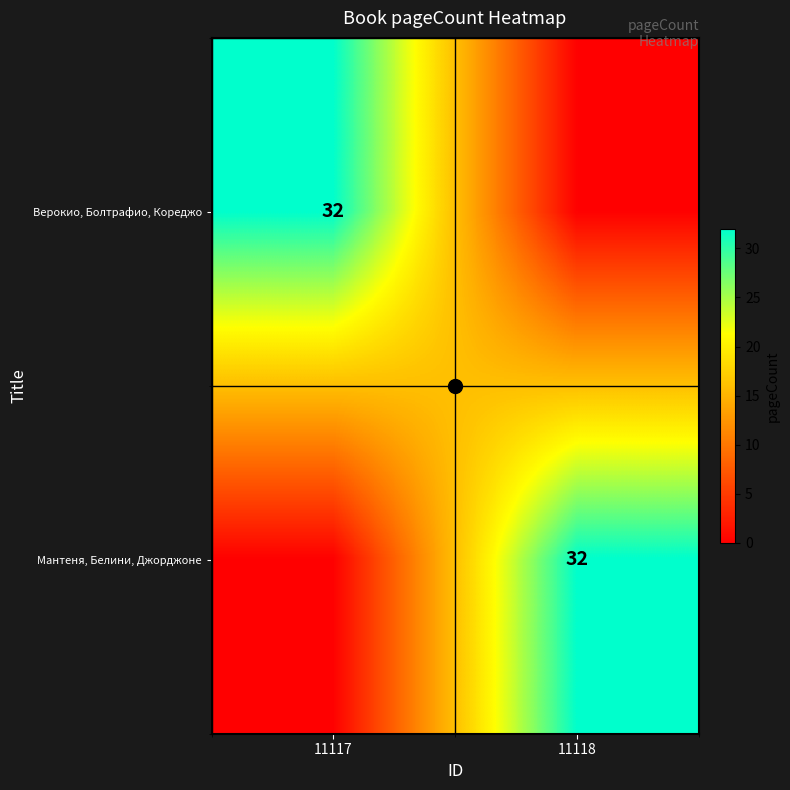

What is the sum of all Мантеня, Белини, Джорджоне values?

32